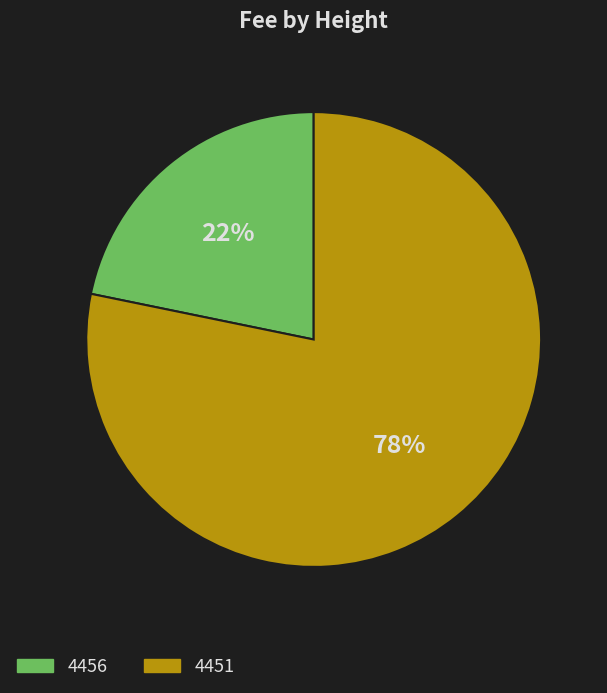

What is the smallest slice in the pie chart?

4456